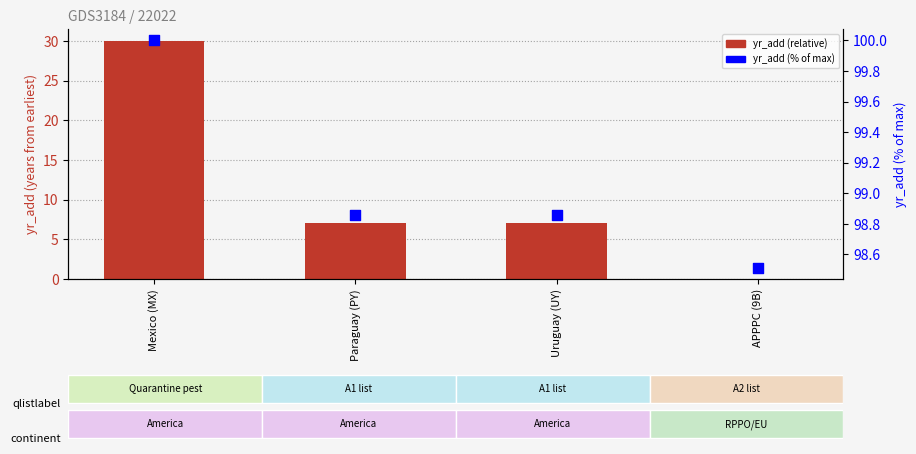

At how many categories does at least one series exceed 42?

4